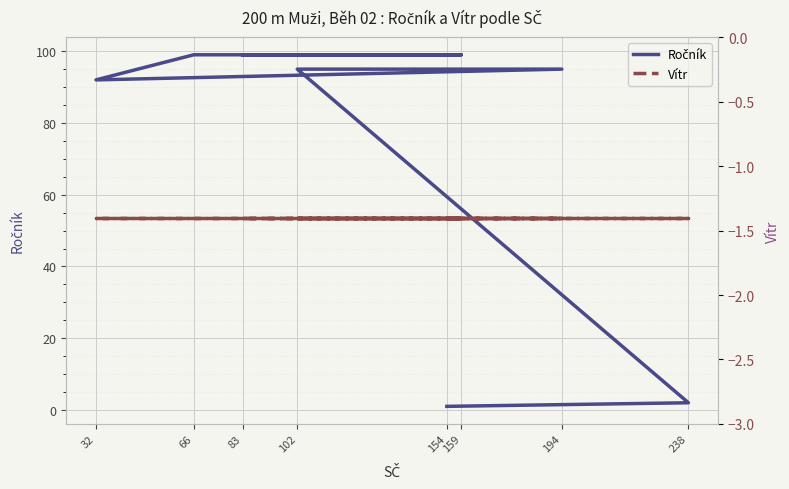

Which category has the highest value in the Ročník series?

83